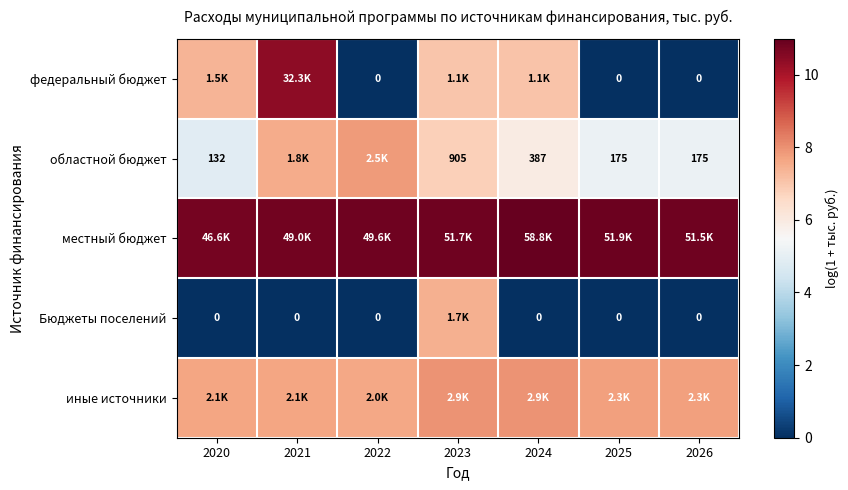

What is the sum of the областной бюджет values at 2022 and 2026?

13.0